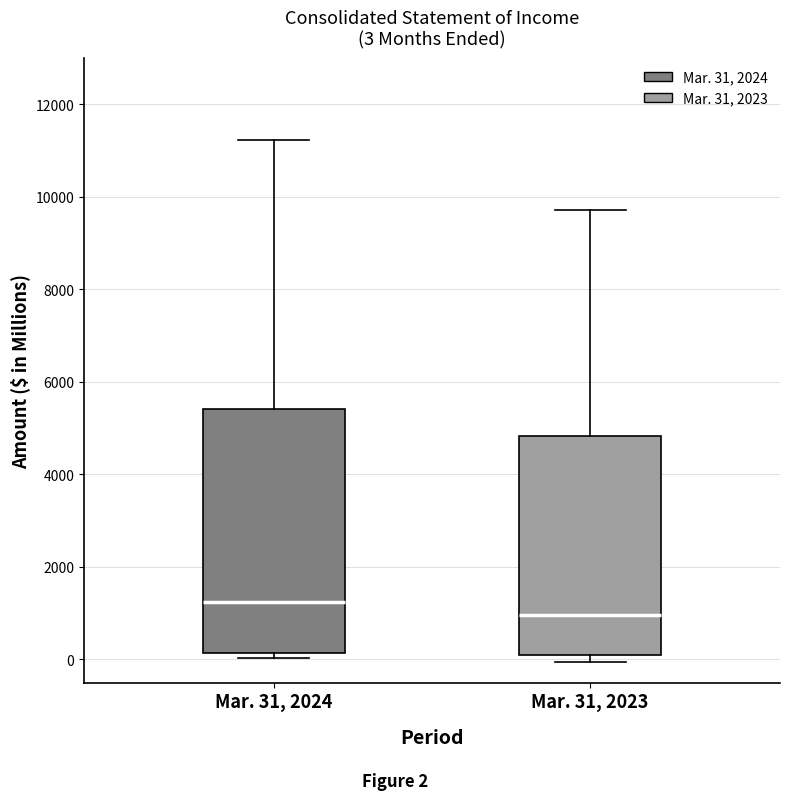

Which box's median line is the lowest?

Mar. 31, 2023